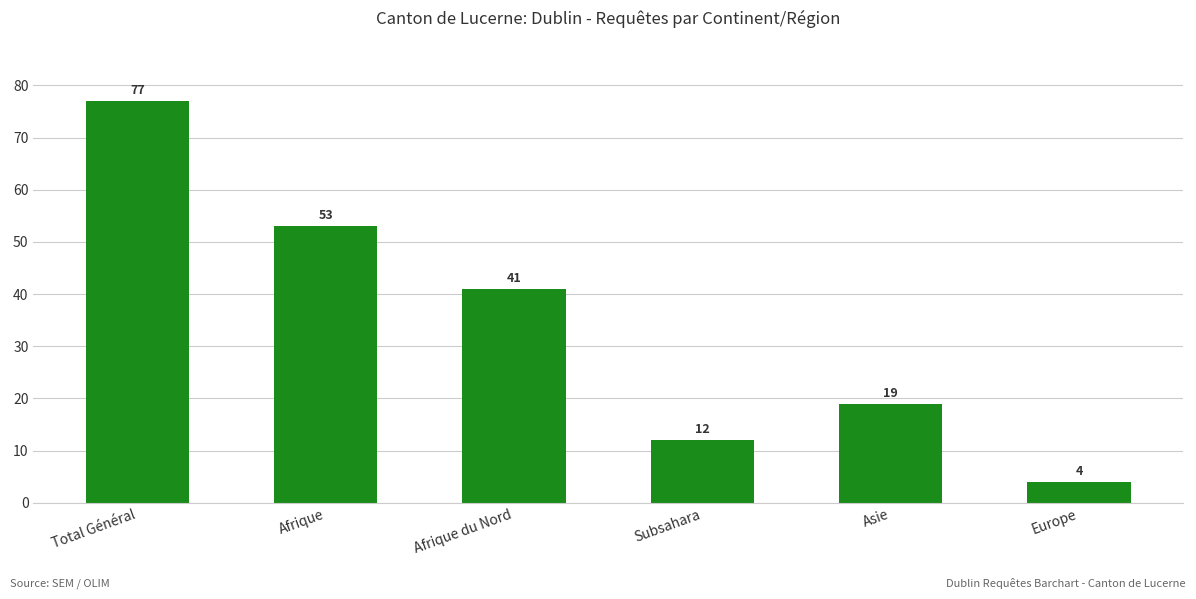

What is the approximate value at Total Général?

77